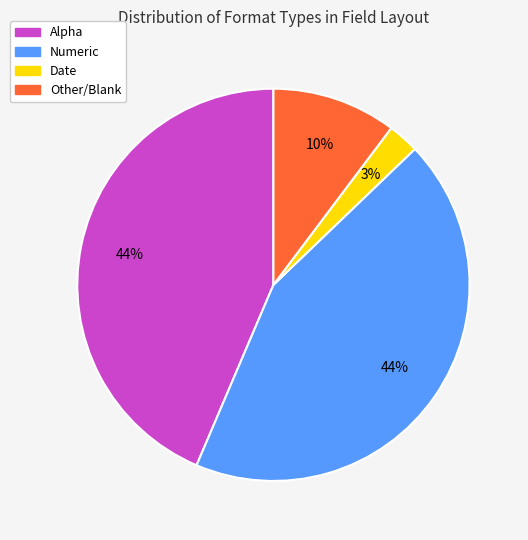

Does any single category account for the majority?

No